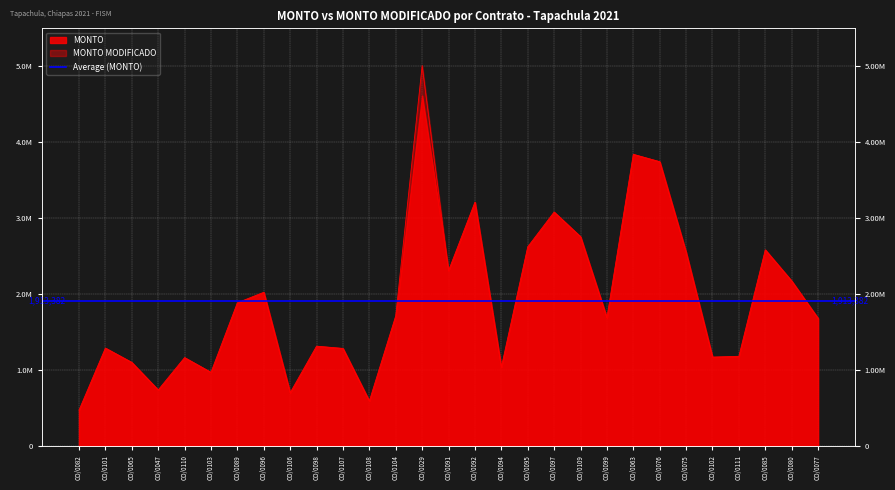

True or false: the data shows 5008647 at CO/0029.

True